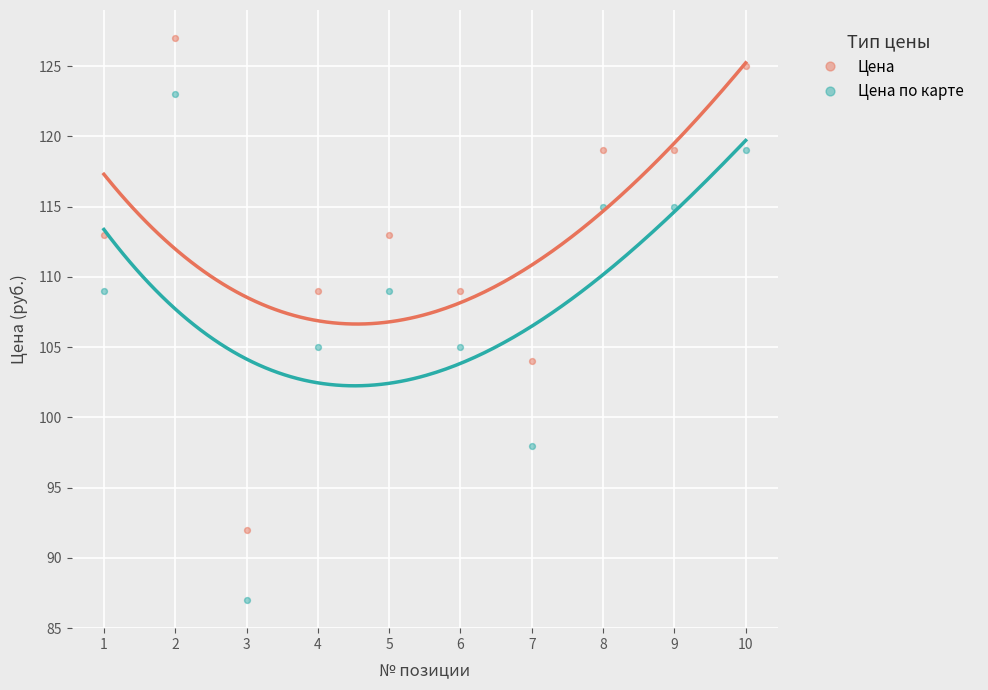

Which series contains the highest Y value?

Цена